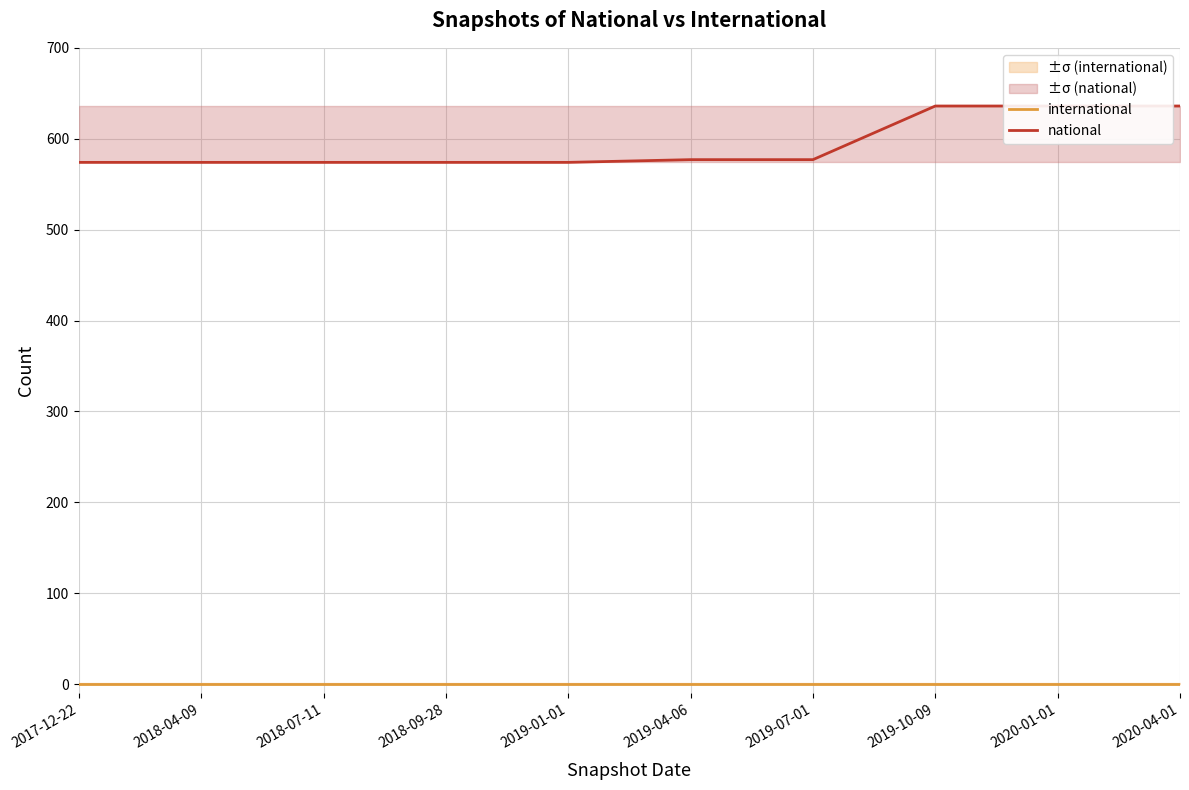

Does the chart display data point markers on the line(s)?

No